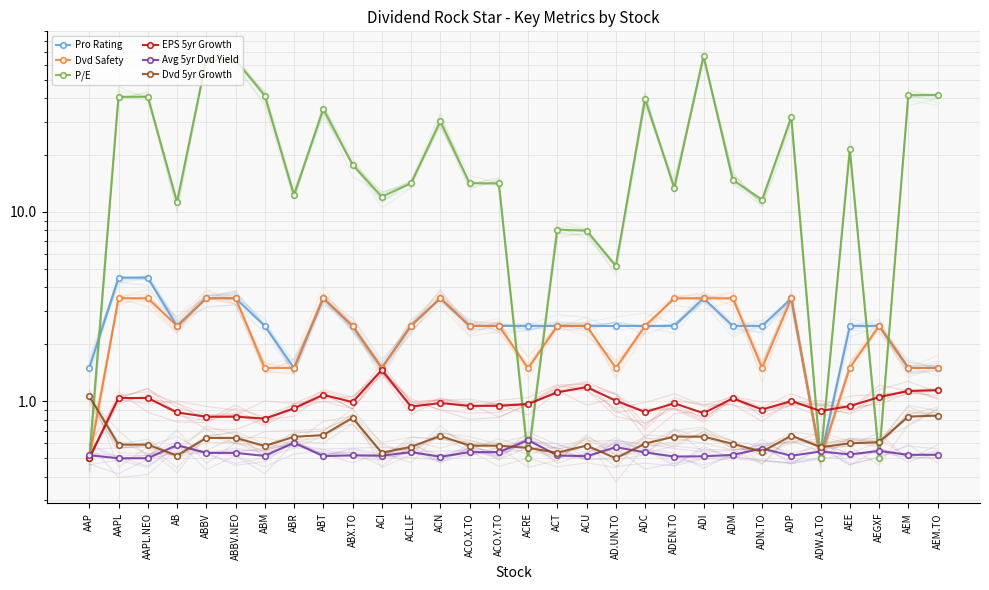

How many values in the Pro Rating series are below 2?

6